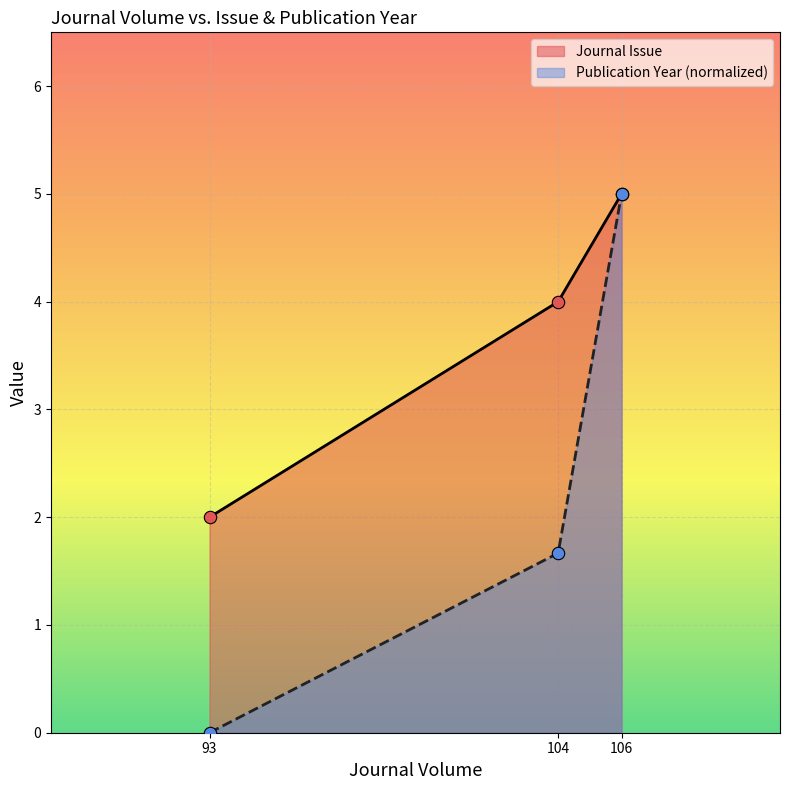

At which category is the sum across all series the highest?

106